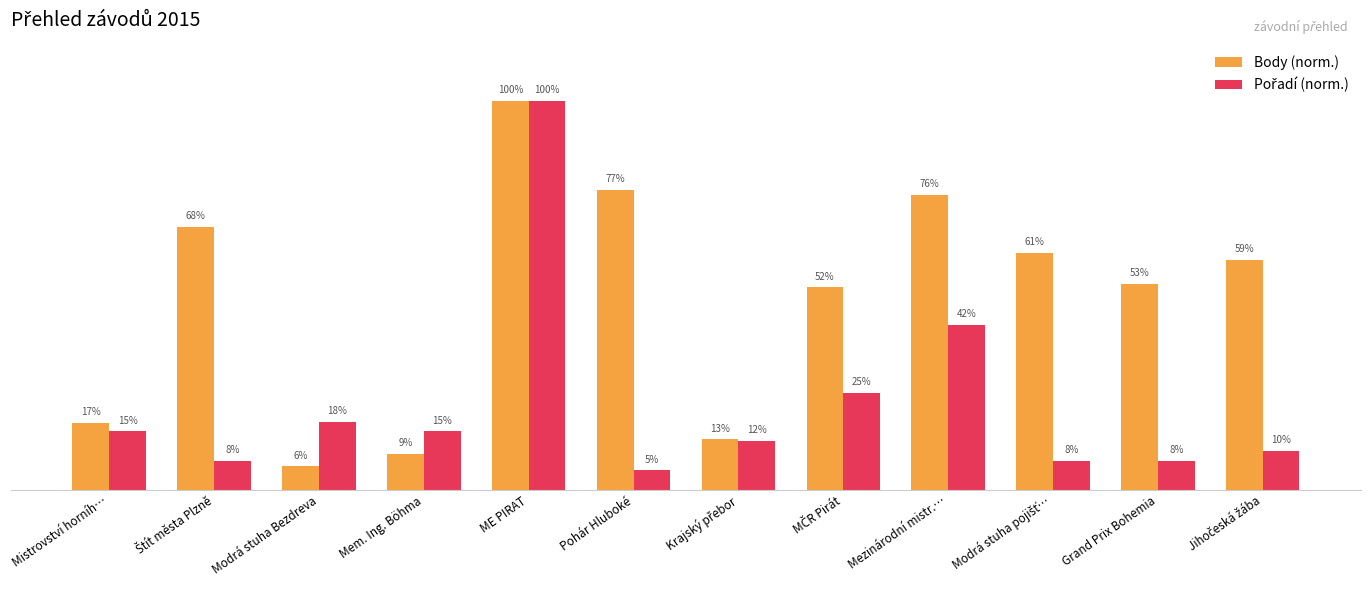

Which series changed the most between Modrá stuha Bezdreva and Mezinárodní mistr.…?

Body (norm.)